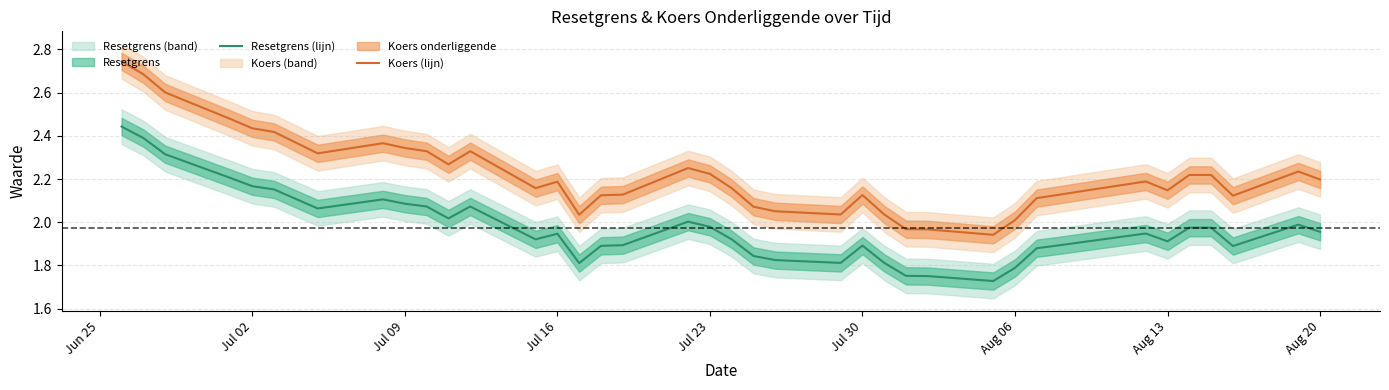

What is the difference between the maximum and second lowest values in the Koers (lijn) series?

0.8